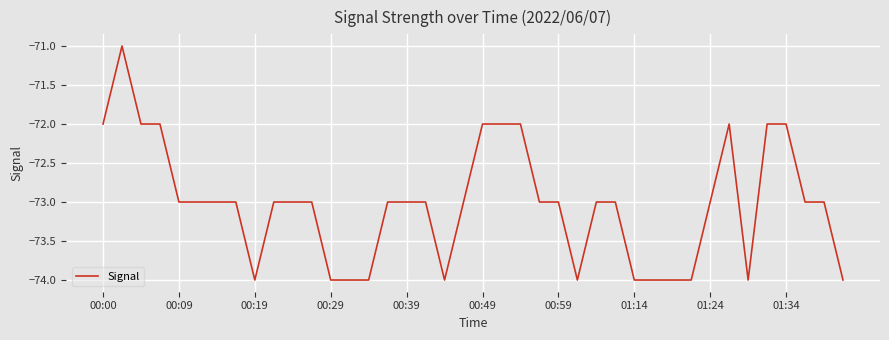

What is the smallest value displayed?

-74